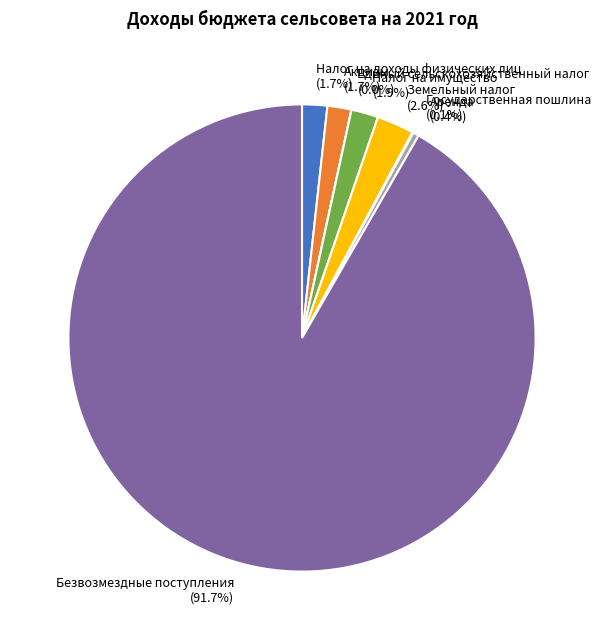

True or false: Акцизы accounts for 2% of the total.

True